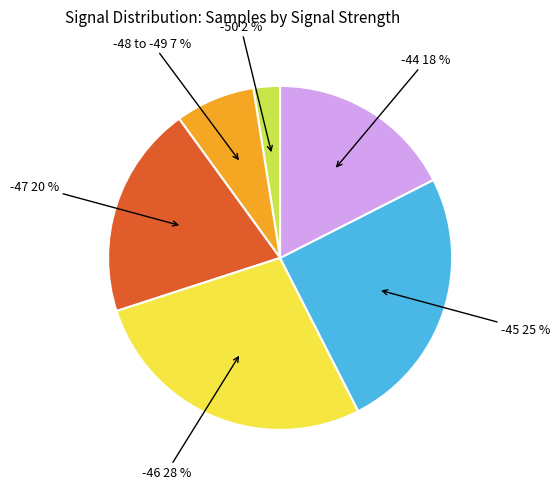

To the nearest percent, what is the average slice percentage?

17%